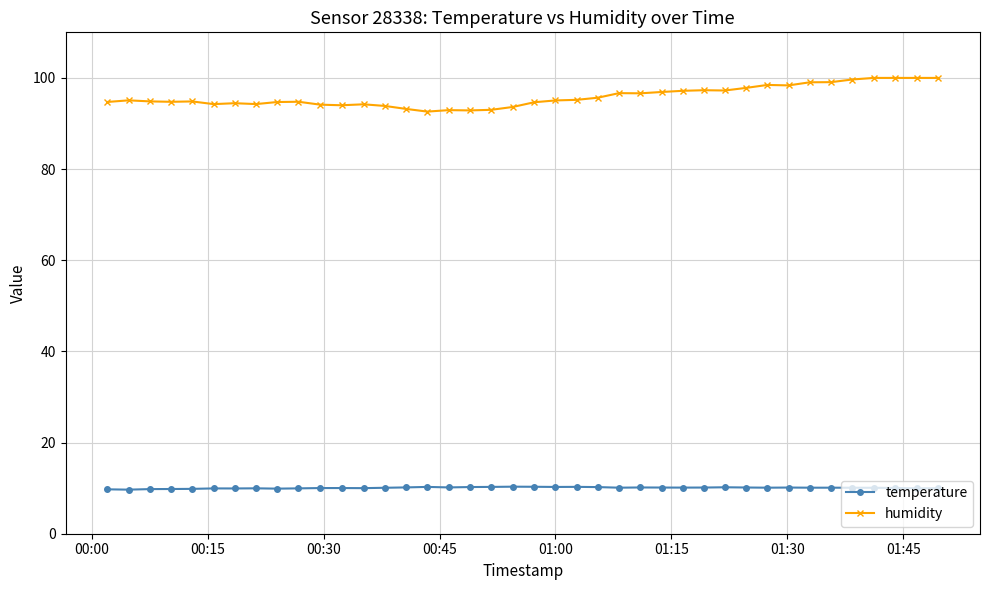

True or false: temperature has more than 0 interior local peaks.

True